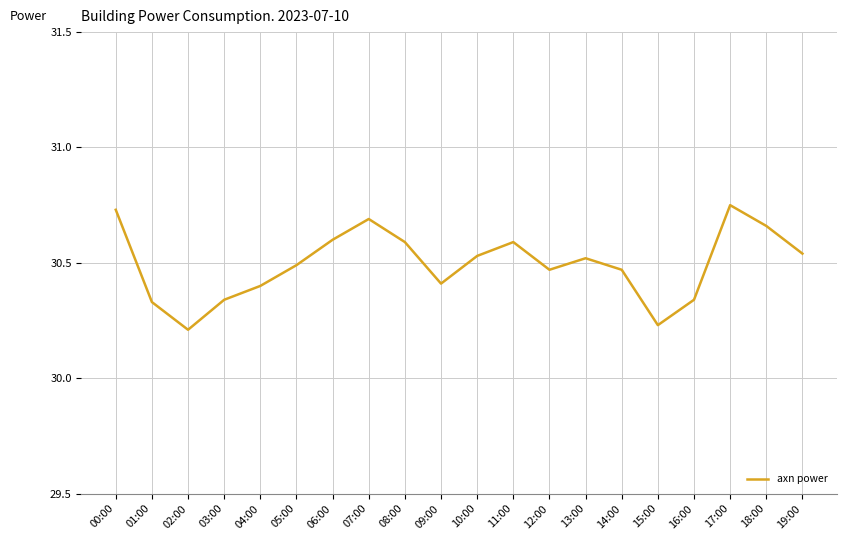

Where is the first local minimum?

02:00